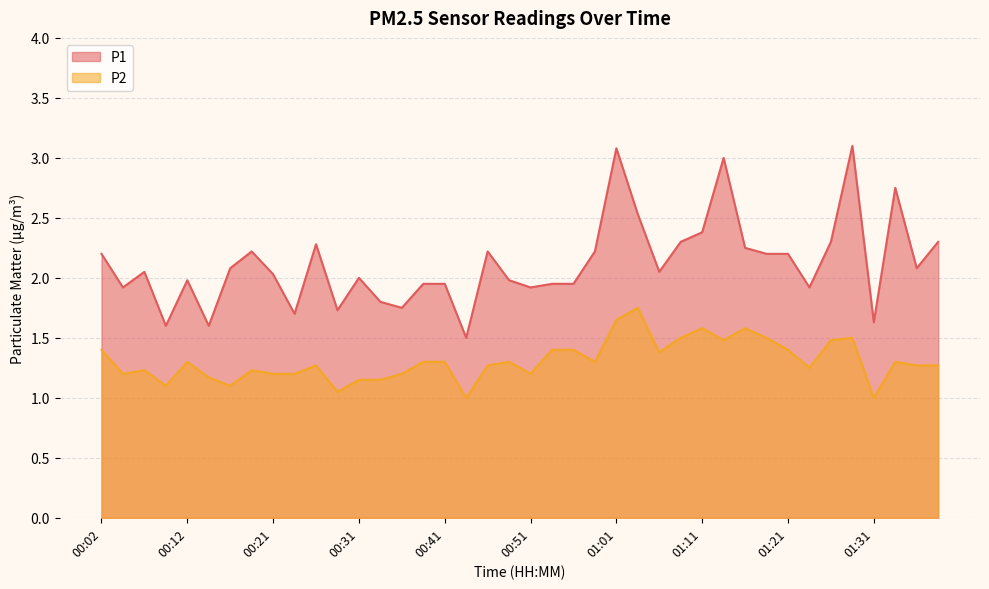

List the series in order of their peak value, highest first.

P1, P2